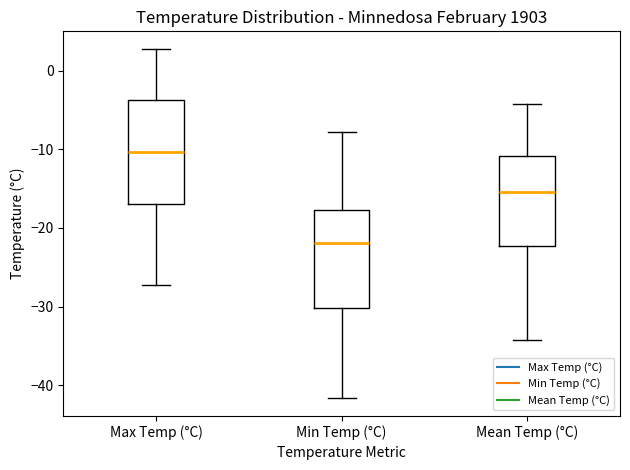

Reading left to right, transcribe this box plot: for each box, give where its median line is, the range the box spans, and where its two whiskers end, as read against the y-axis. The values are not printed on the chart, so give them approximately, as read against the axis.

Max Temp (°C): median -10, box -17 to -4, whiskers -27 to 3
Min Temp (°C): median -22, box -30 to -18, whiskers -42 to -8
Mean Temp (°C): median -15, box -22 to -11, whiskers -34 to -4